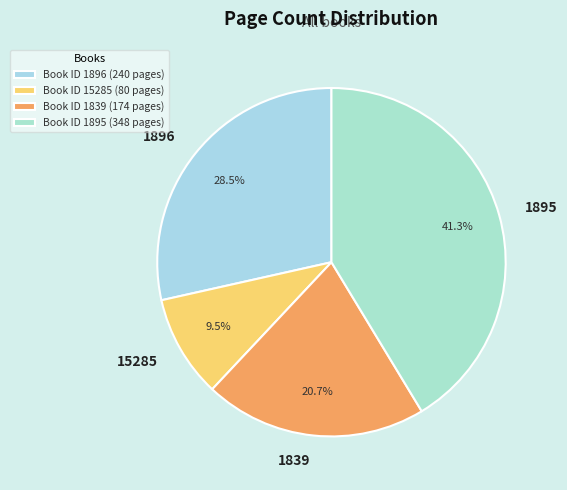

Between 15285 and 1839, which is larger?

1839